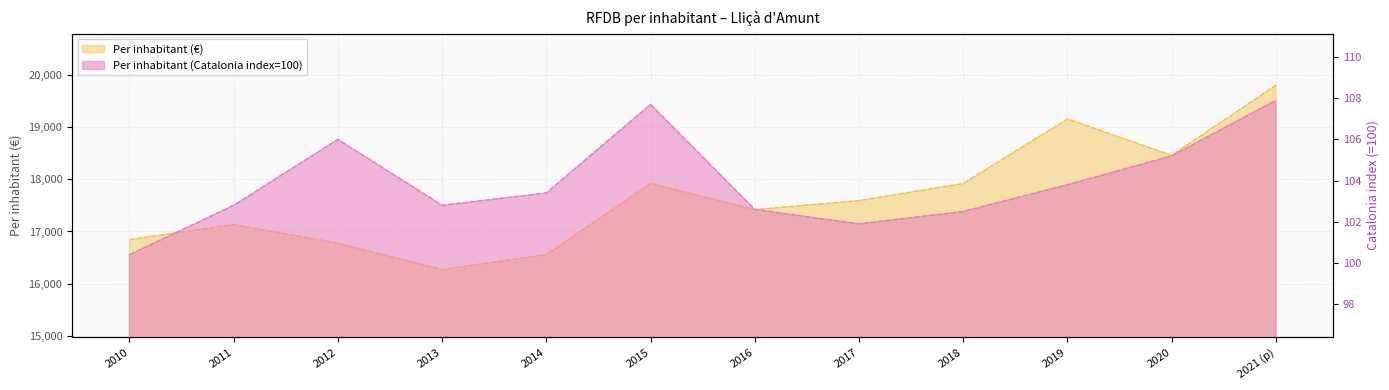

Where is Per inhabitant (€) nearest to the value 18037?

2015